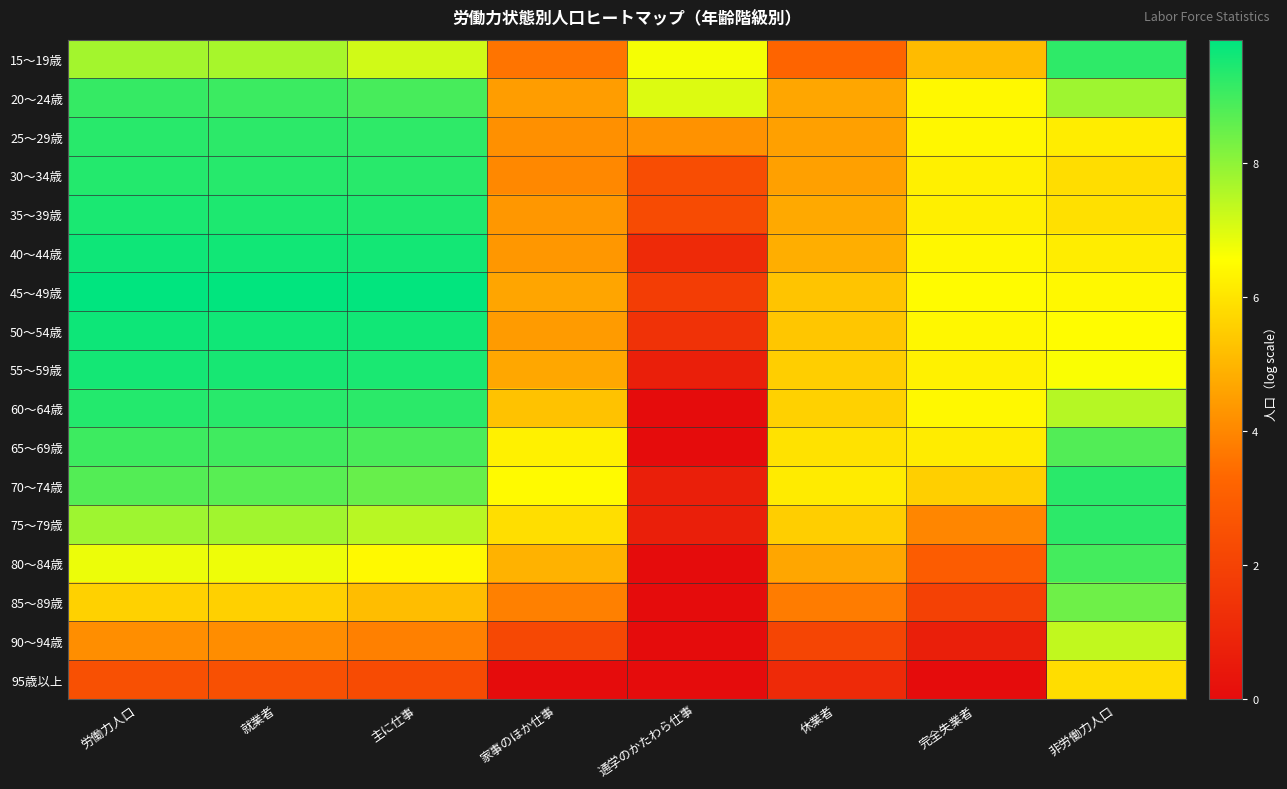

Between 労働力人口 and 就業者, which series saw the biggest shift?

15～19歳